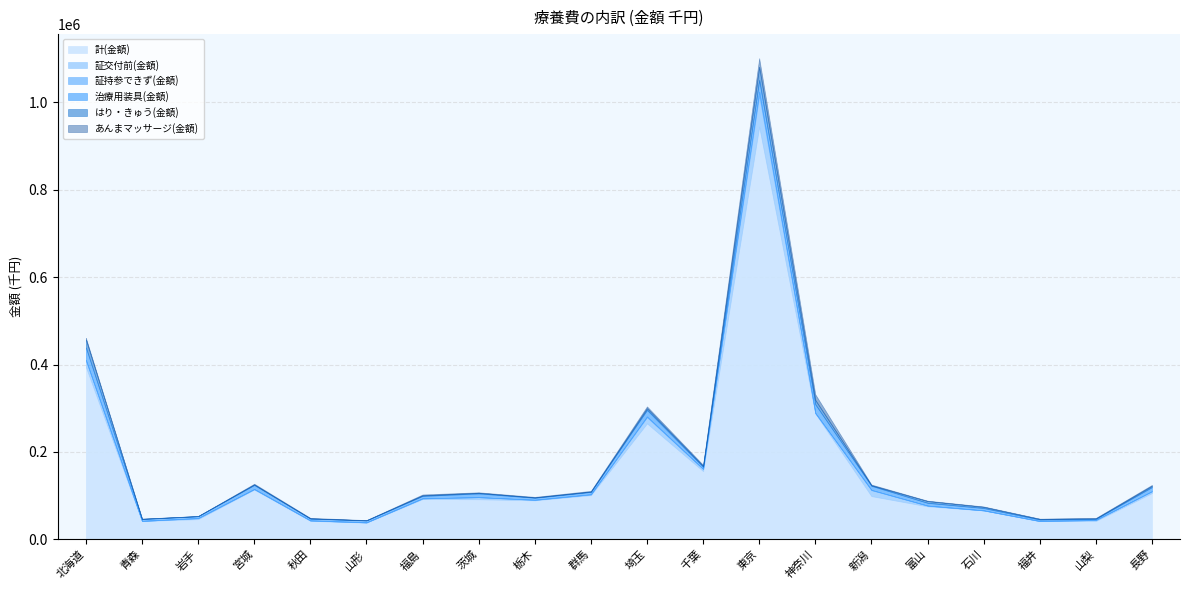

What is the sum of the あんまマッサージ(金額) values at 神奈川 and 長野?

15219.2